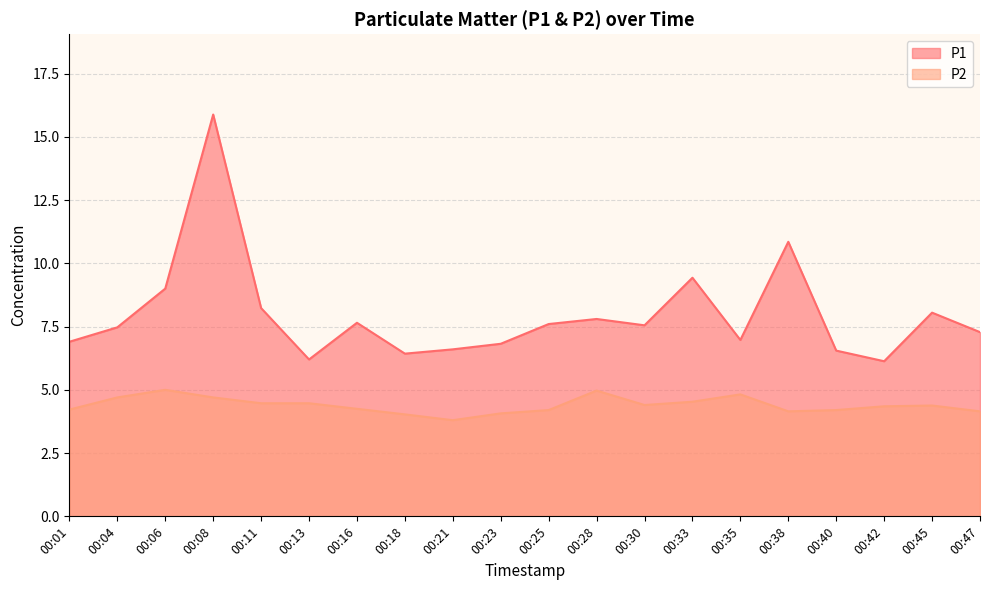

What is the difference between the second highest and second lowest values in the P1 series?

4.6